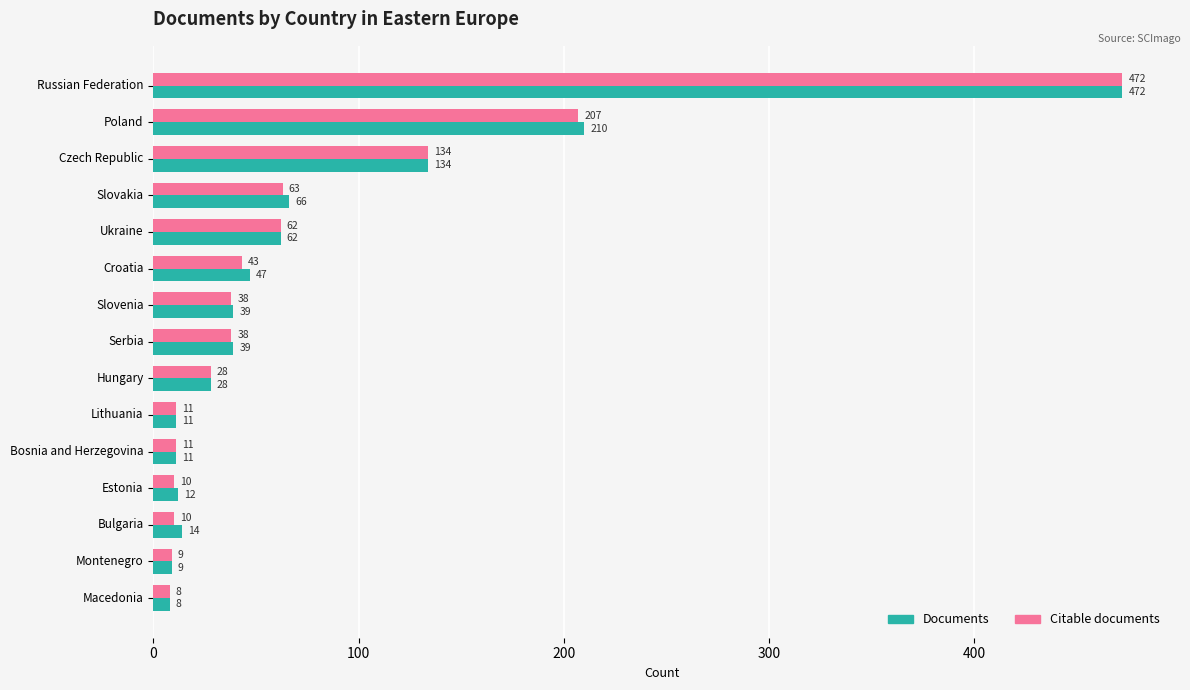

True or false: Documents has a value of 80 at Croatia.

False